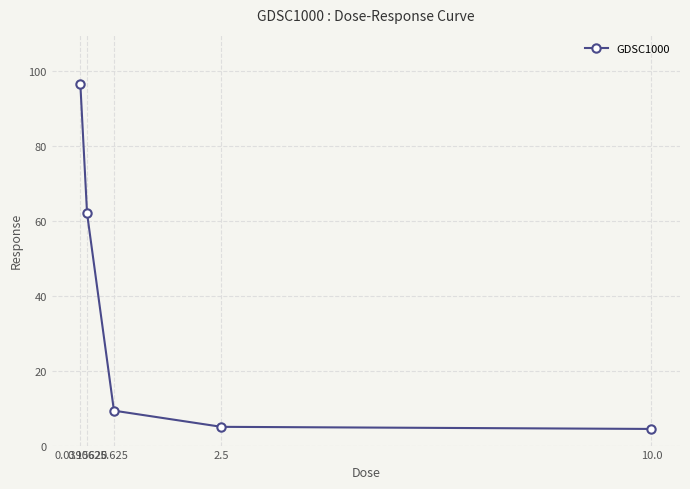

Which category has the highest value across all series?

0.0390625